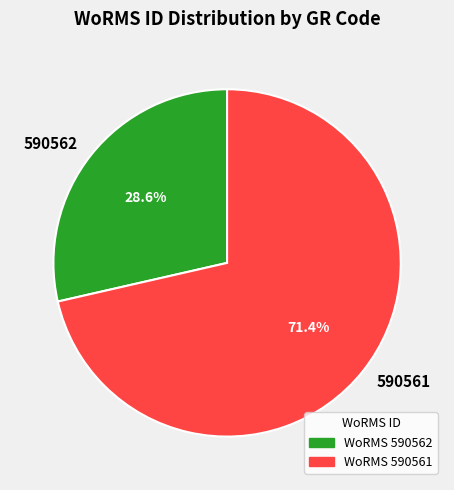

Approximately how many times larger is the value at 590562 compared to 590561?

0.4